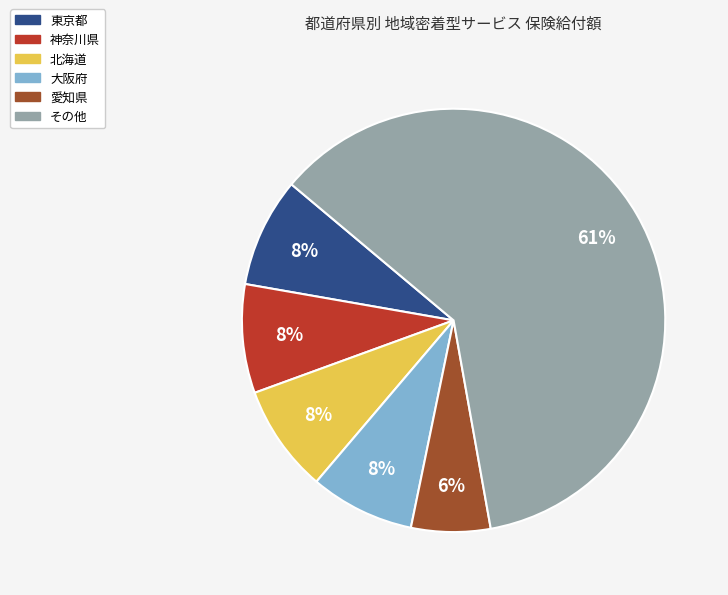

Is there a majority slice in this chart?

Yes